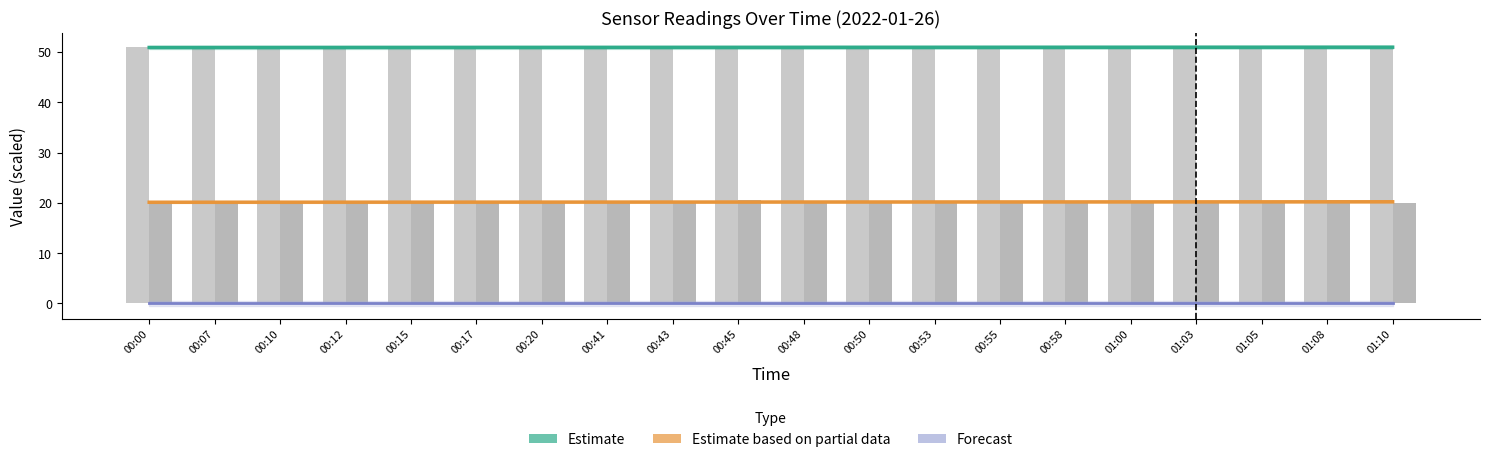

At which label does Estimate (Samples trend) reach its peak?

01:10